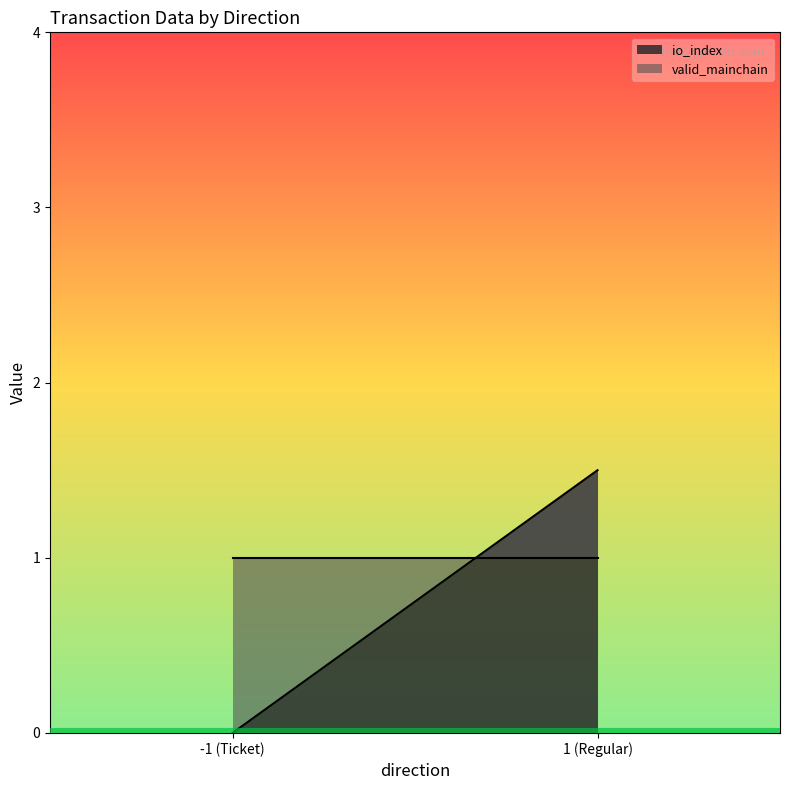

How many lines are shown in the chart?

1